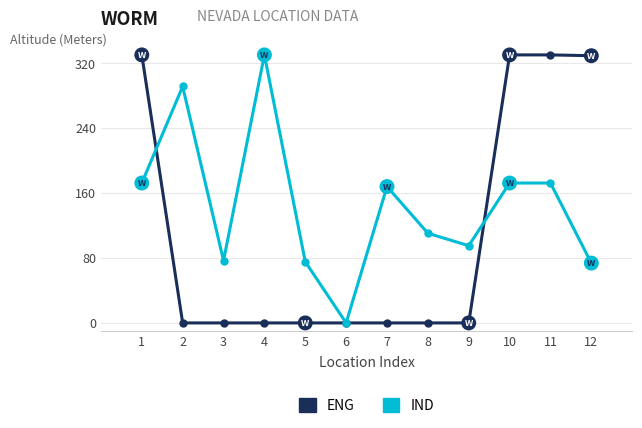

Which series has the largest range (max minus min)?

ENG